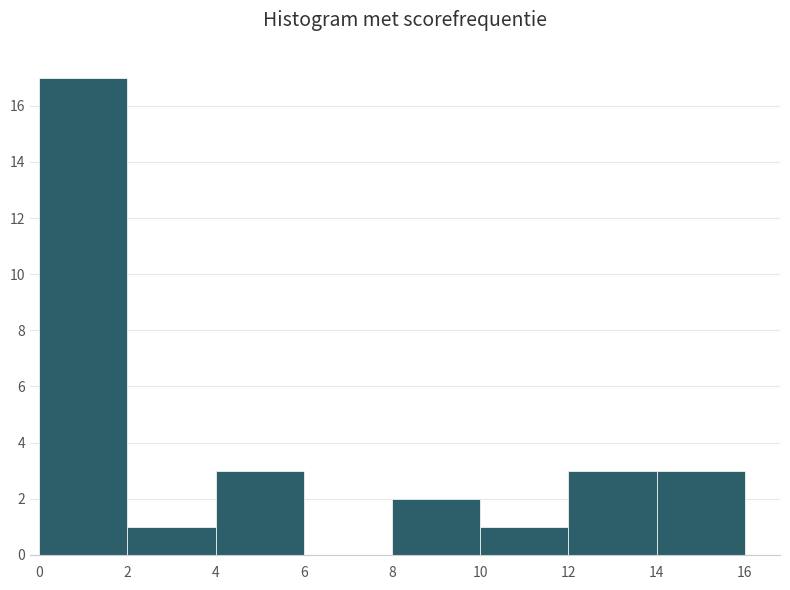

How tall is the bar that spans 0 to 2 on the x-axis? The values are not printed on the chart, so give them approximately, as read against the axis.

17